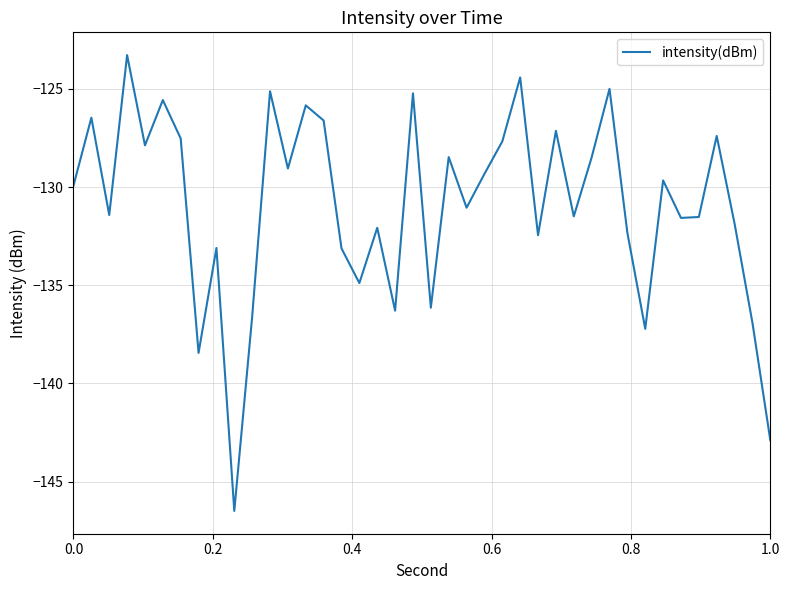

What is the smallest value displayed?

-146.5